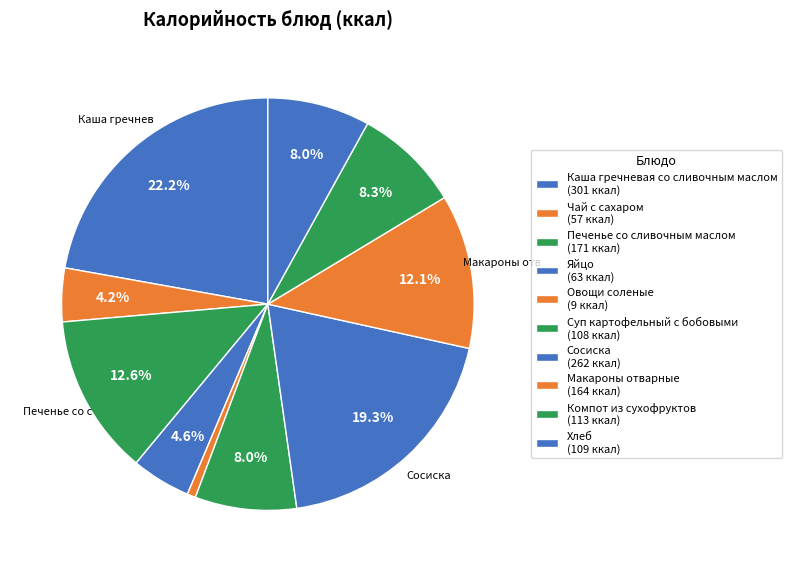

What is the smallest slice in the pie chart?

Овощи соленые